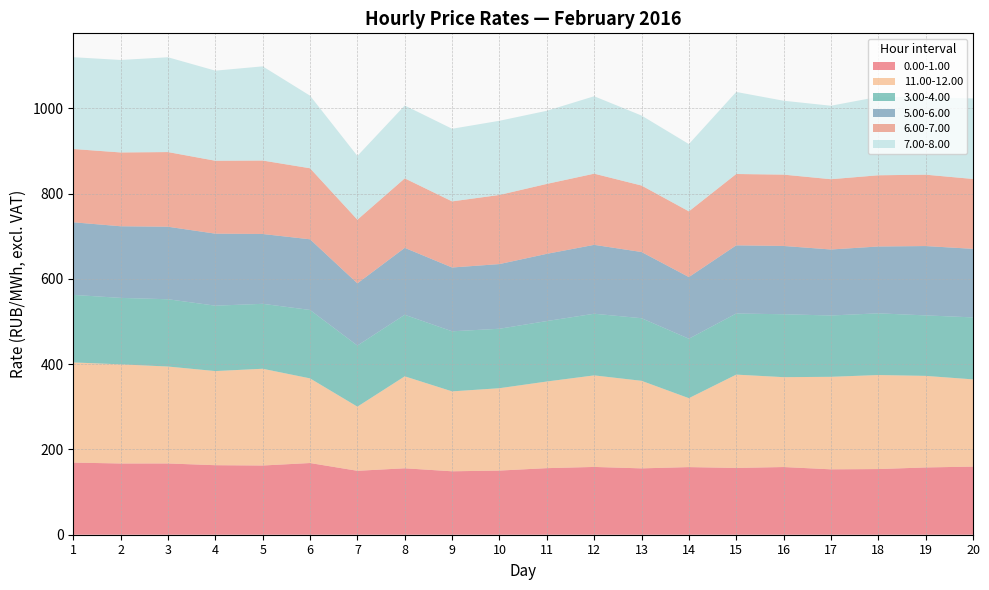

Reading left to right, list all the values displayed in this chart.

0.00-1.00: 169.2	167.1	167.2	163.1	162.4	168.2	150.0	155.8	148.8	150.5	156.2	159.0	155.7	158.6	156.7	158.8	153.4	154.1	157.8	159.8
11.00-12.00: 234.9	232.5	227.4	220.8	227.0	198.5	150.4	215.7	187.4	193.2	203.2	214.7	205.4	161.7	218.9	210.8	217.0	220.6	214.8	204.6
3.00-4.00: 158.4	155.9	157.8	153.4	152.3	160.5	143.4	144.4	140.9	139.5	141.8	144.6	146.9	139.5	143.4	147.6	143.8	144.7	141.9	145.4
5.00-6.00: 170.3	168.0	170.1	169.0	163.8	165.7	145.9	157.0	149.7	151.7	157.7	161.6	155.3	144.6	159.9	160.2	154.8	156.8	162.7	160.8
6.00-7.00: 171.9	173.1	175.2	171.0	172.3	166.6	149.3	163.0	155.1	162.2	164.0	166.9	156.0	154.2	167.4	167.3	164.9	167.1	167.4	163.9
7.00-8.00: 215.3	216.9	222.4	211.3	220.9	170.3	149.6	171.0	170.3	174.0	171.5	181.6	164.2	157.8	192.4	173.3	172.4	184.0	182.0	188.9